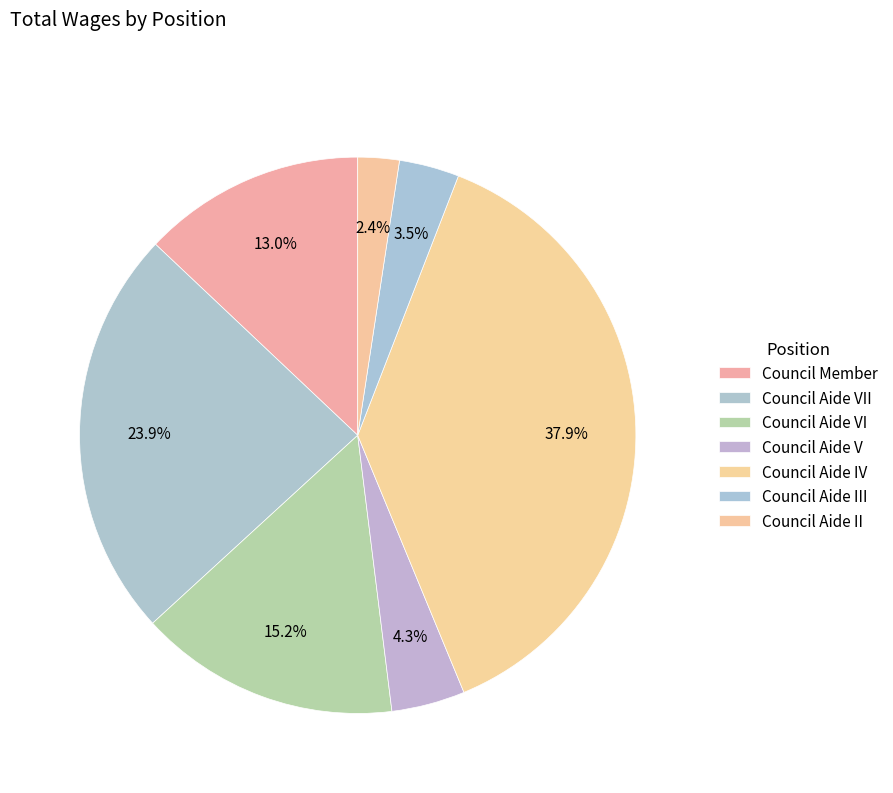

Rank the categories by value from highest to lowest.

Council Aide IV, Council Aide VII, Council Aide VI, Council Member, Council Aide V, Council Aide III, Council Aide II